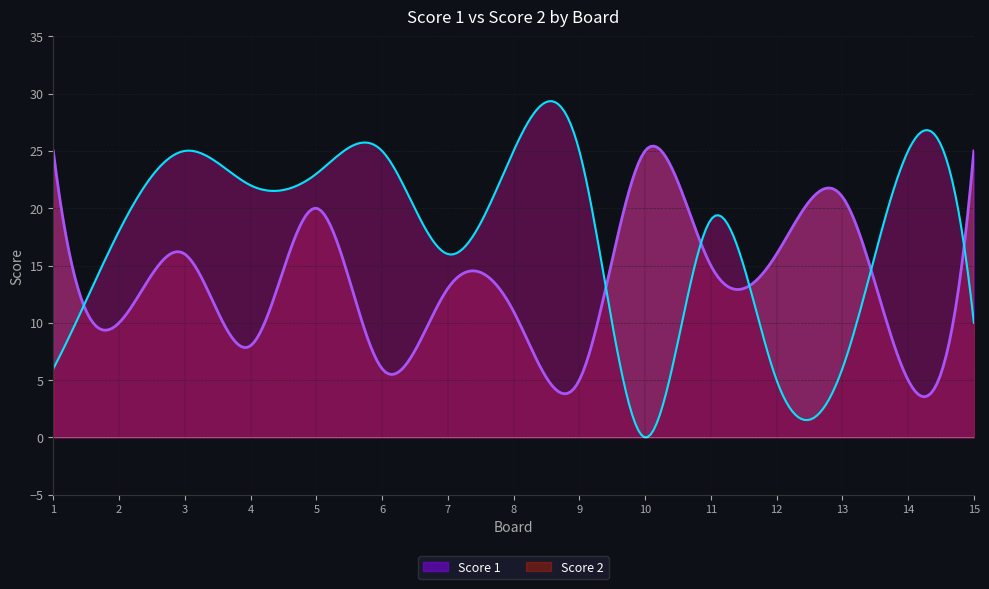

How many data points in Score 2 are less than 19?

7